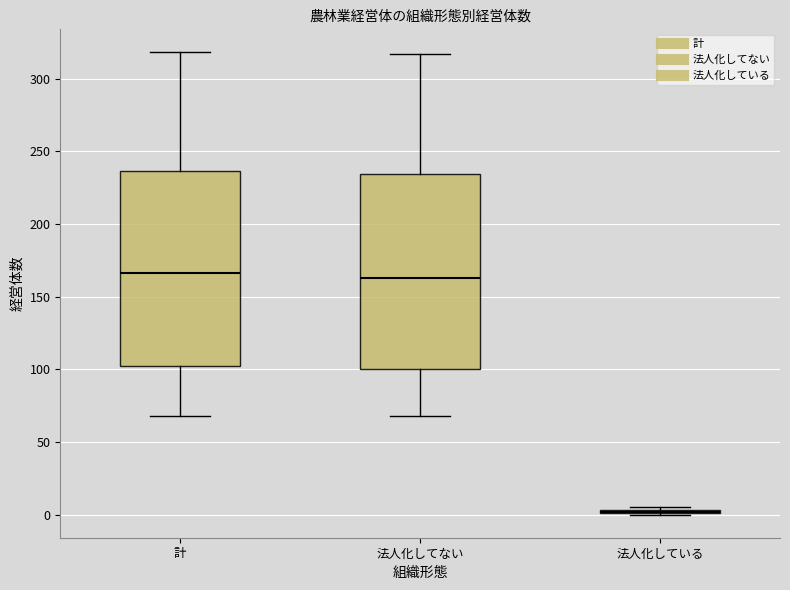

Reading left to right, read every box against the y-axis: the position of its median line, the range the box covers, and the ends of its whiskers. The values are not printed on the chart, so give them approximately, as read against the axis.

計: median 165, box 100 to 235, whiskers 70 to 320
法人化してない: median 165, box 100 to 235, whiskers 70 to 315
法人化している: box collapsed to a line at 0, whiskers 0 to 5